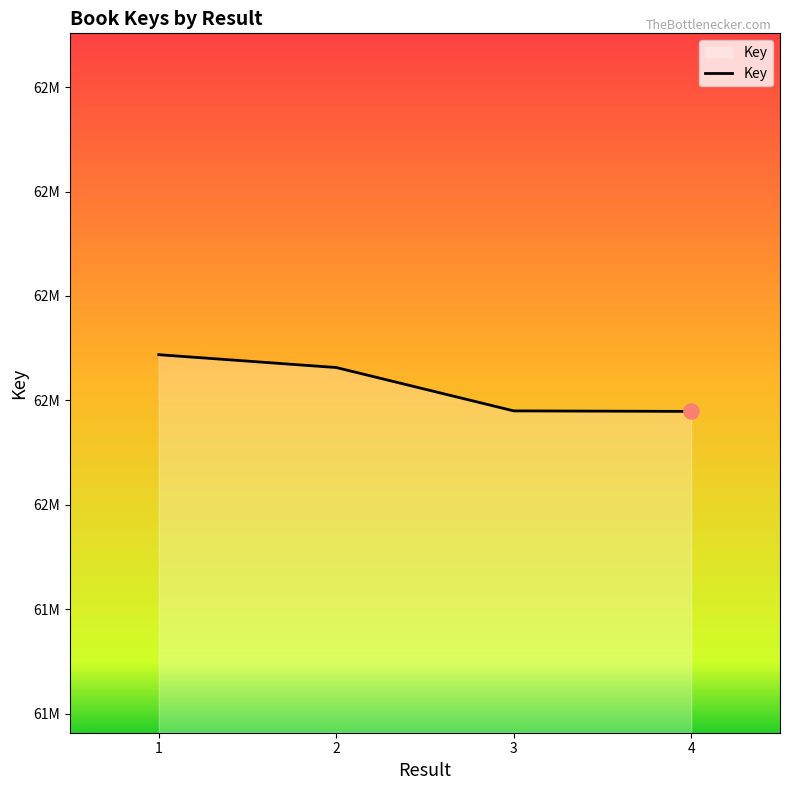

What is the ratio of the value at 3 to the value at 1?

1.0